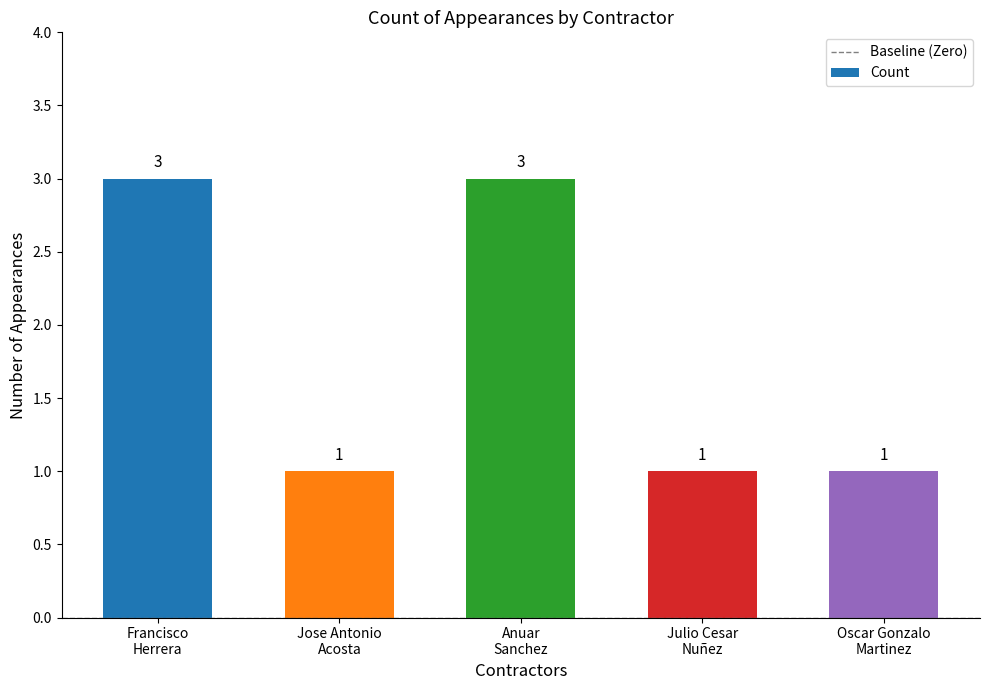

What is the difference between the maximum and minimum values?

2